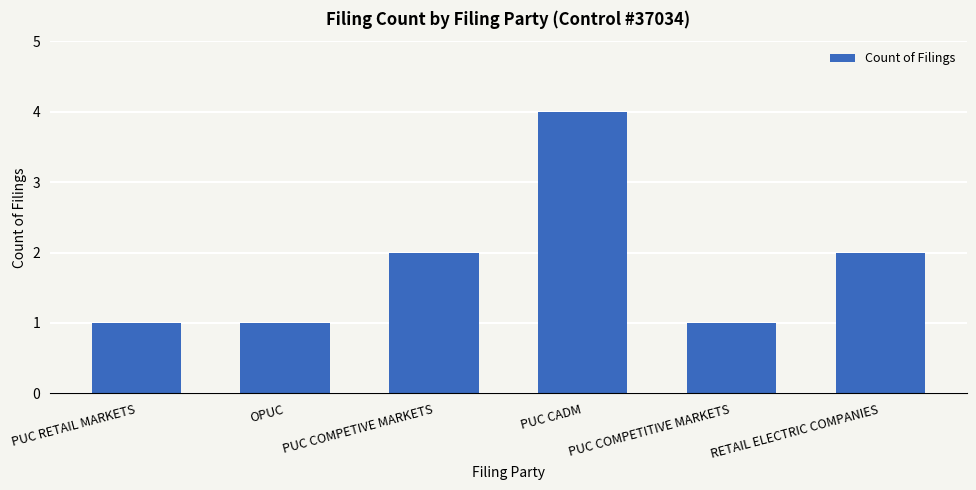

What is the sum of all values?

11